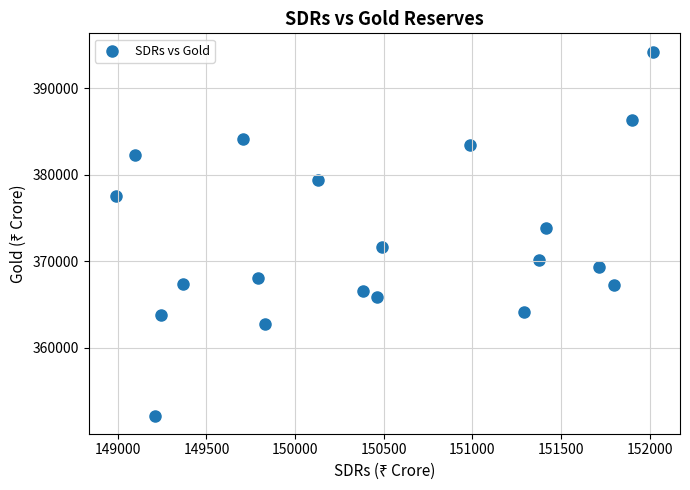

What is the range of X values (max minus min)?

3032